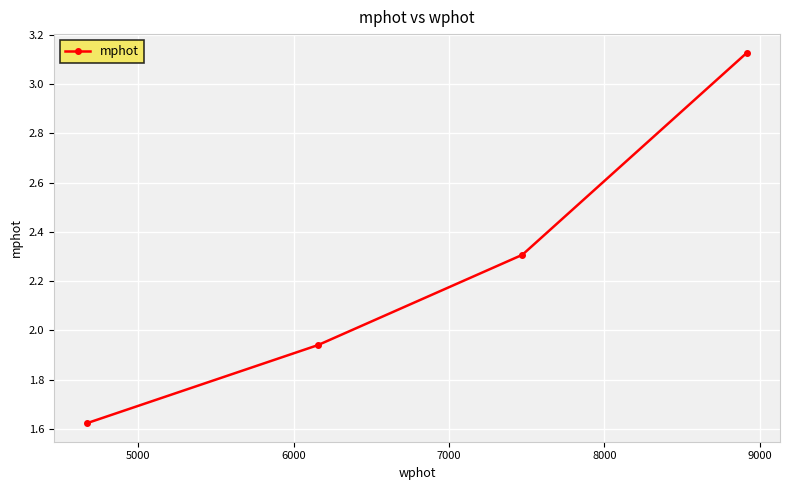

True or false: the data has more than 2 interior local peaks.

False